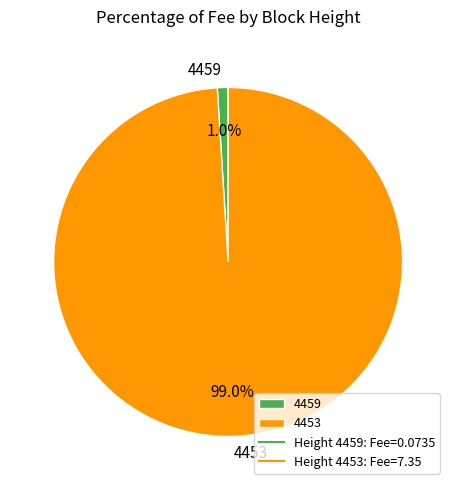

Which category accounts for the majority?

4453